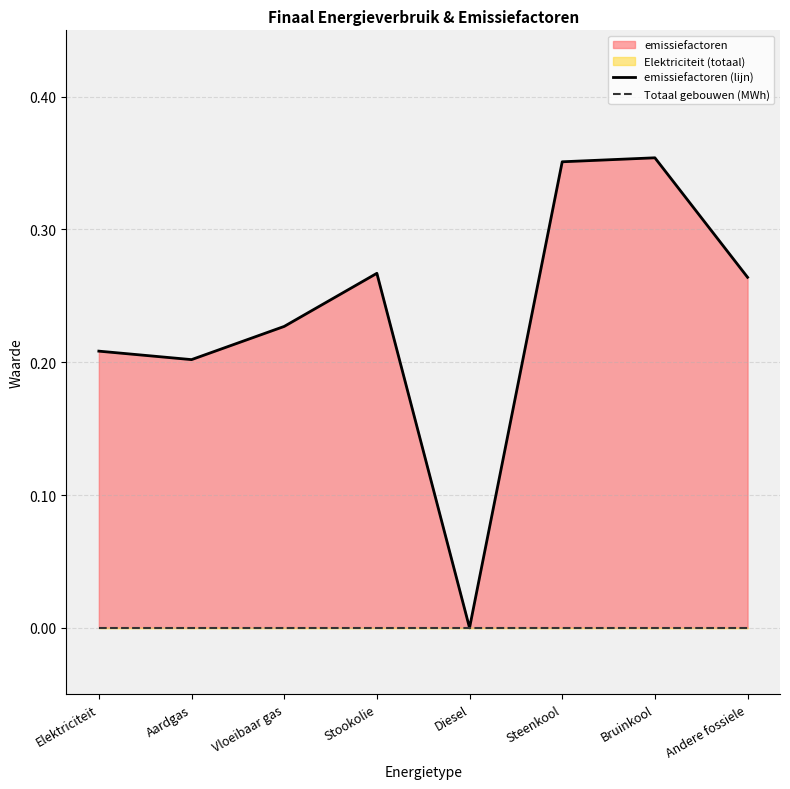

True or false: emissiefactoren (lijn) has more than 1 interior local peaks.

True